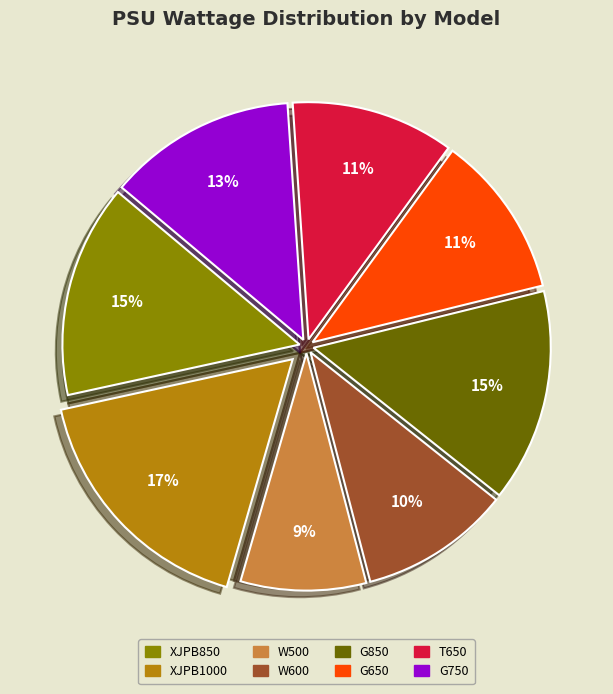

Which slice is the largest?

XJPB1000